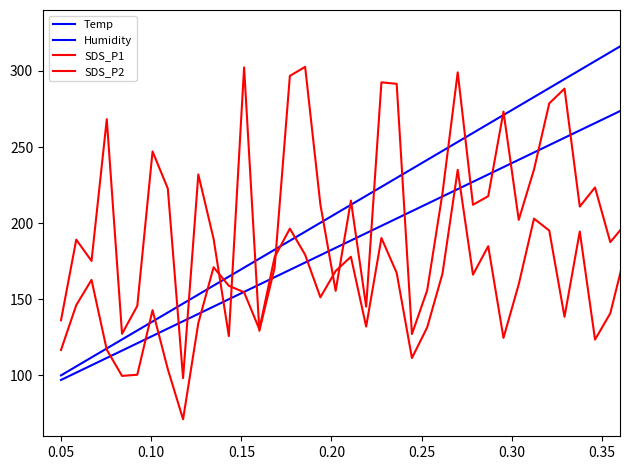

Does the chart have visible grid lines?

No